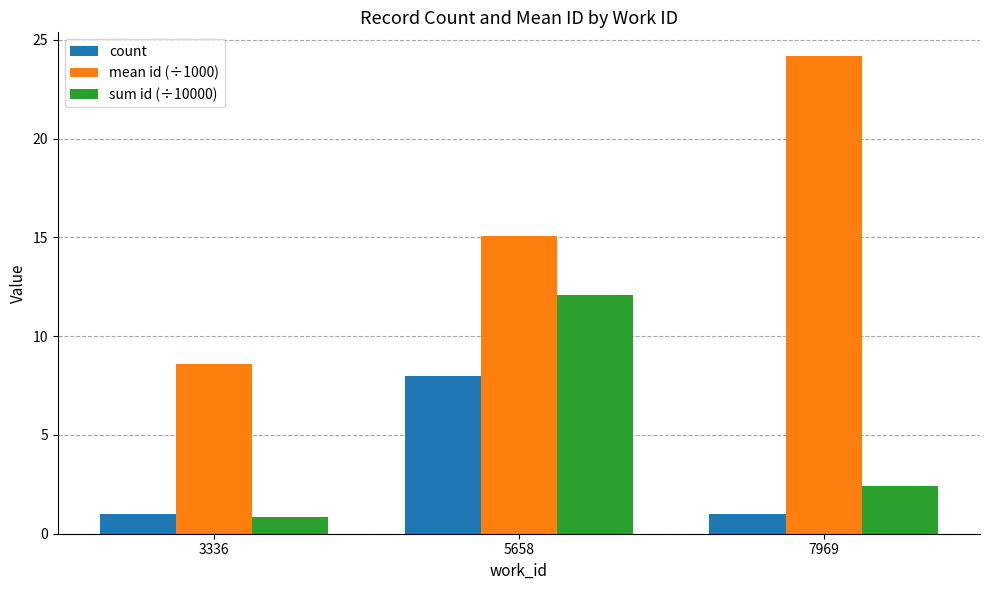

Rank the series at 7969 from highest to lowest value.

mean id (÷1000), sum id (÷10000), count